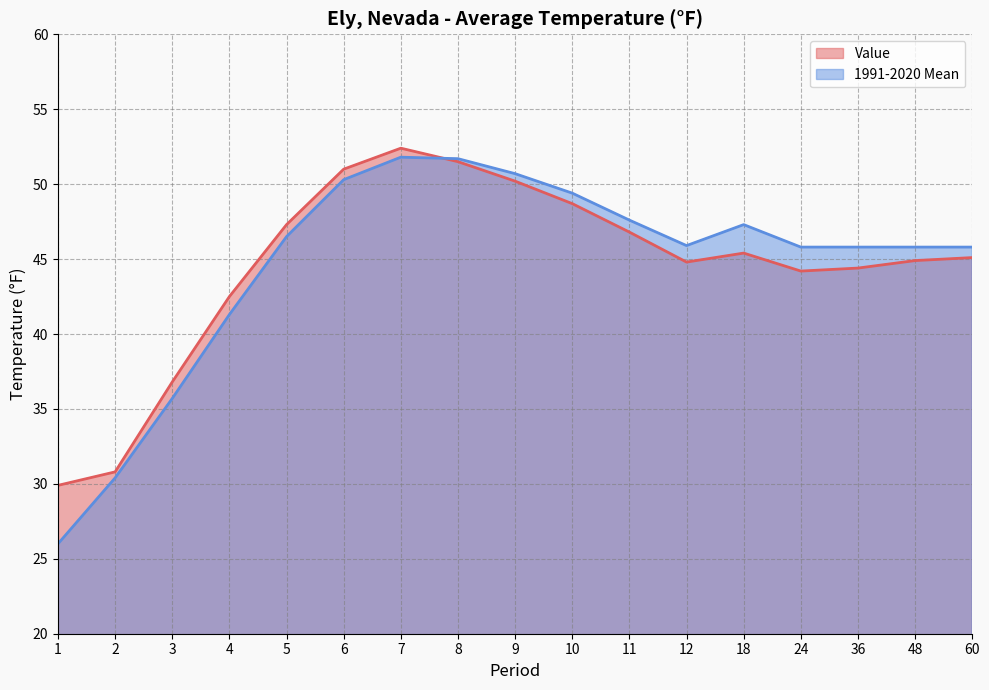

What is the maximum value shown in the chart?

52.4